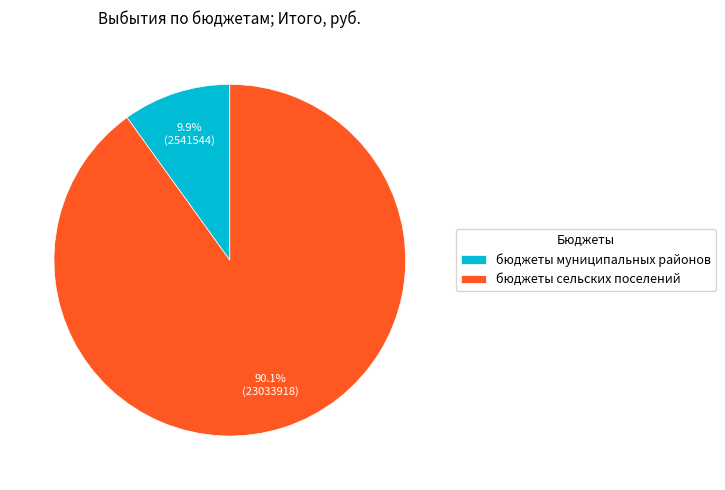

Count the number of slices in the pie.

2